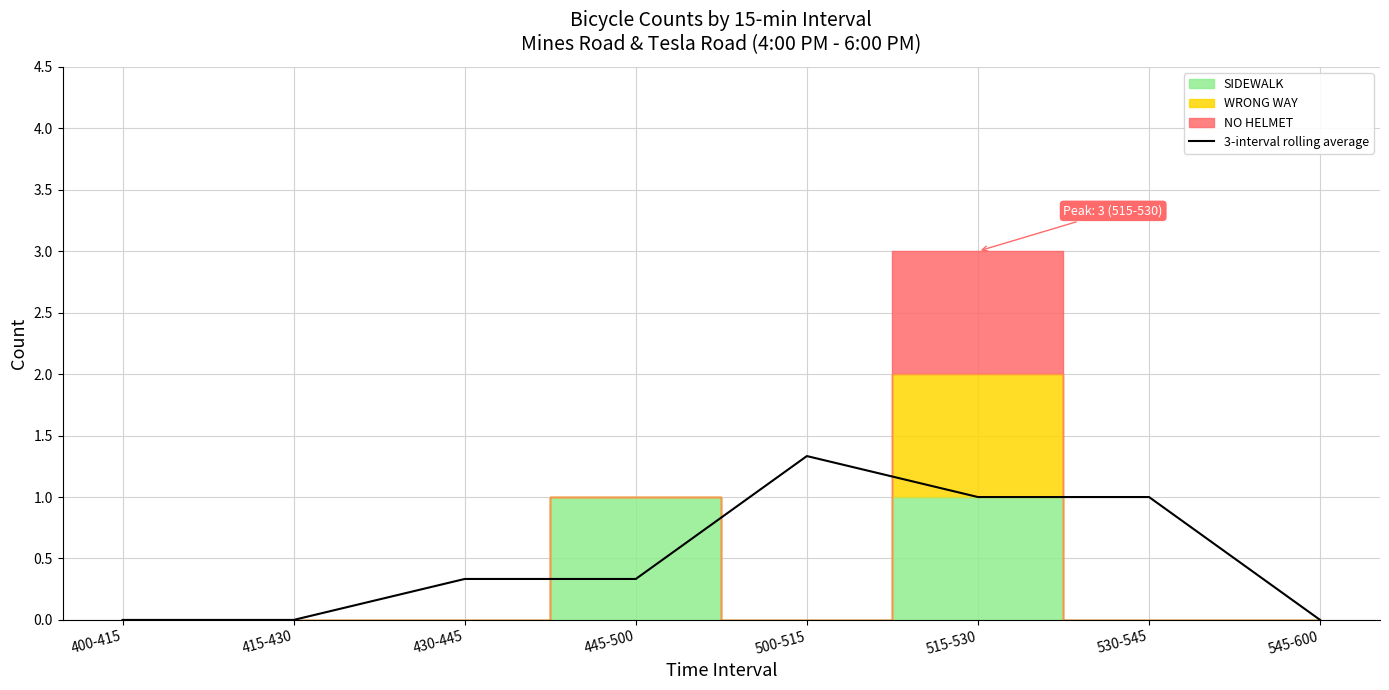

How many data points does each series have?

8